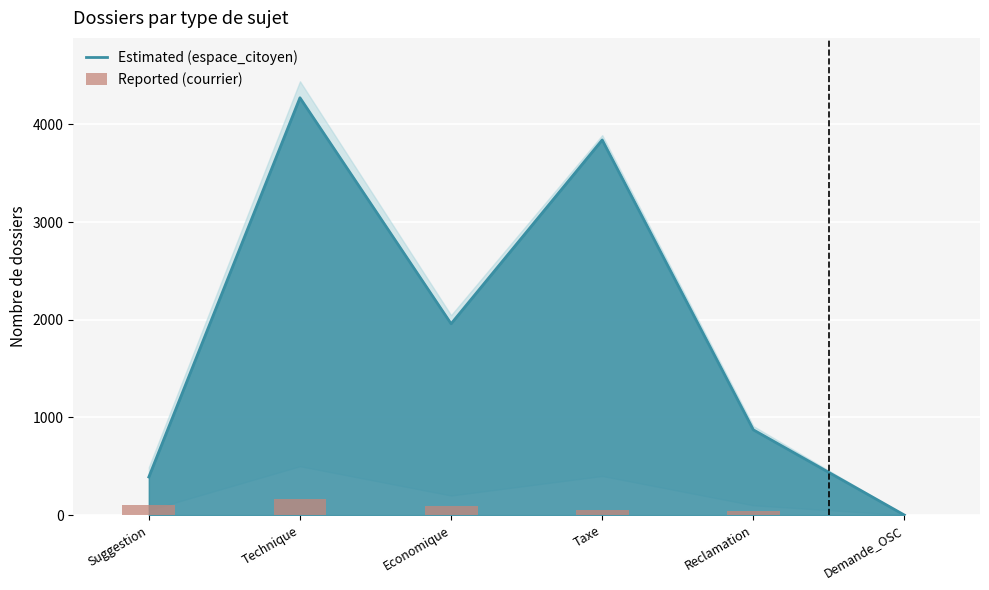

At which category is the sum across all series the highest?

Technique